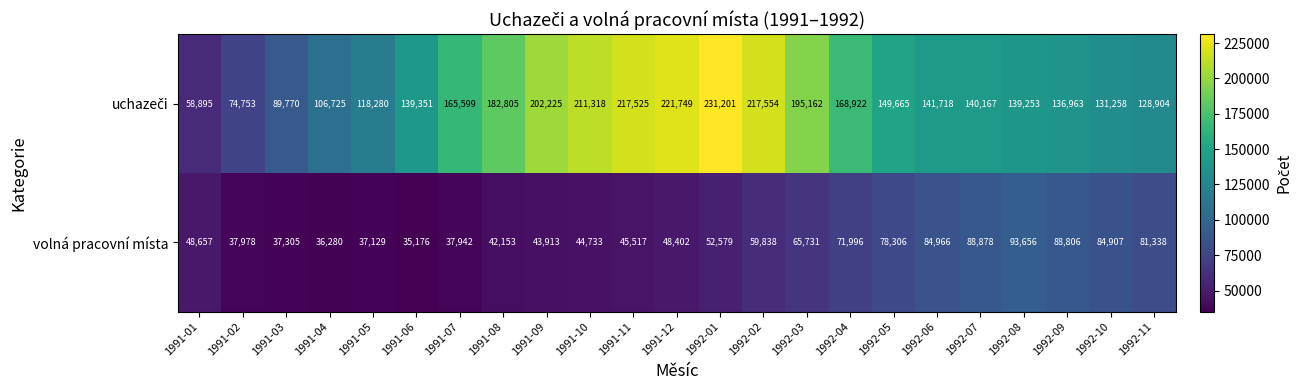

What value does the volná pracovní místa series have at 1991-06, to the nearest 50?

35200